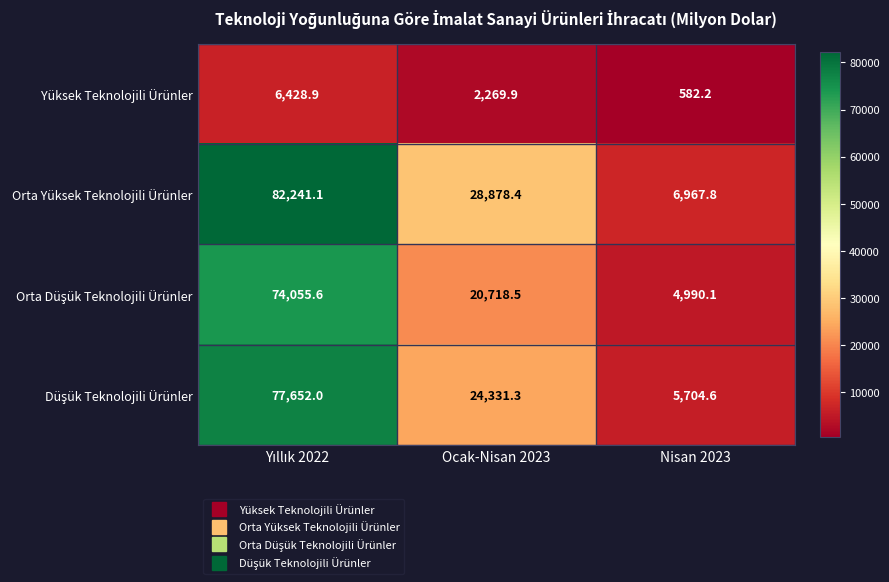

What value does the Orta Yüksek Teknolojili Ürünler series have at Ocak-Nisan 2023?

28878.4